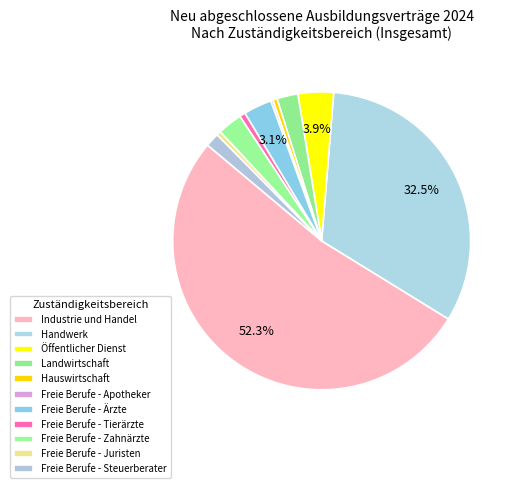

What is the smallest slice in the pie chart?

Freie Berufe - Apotheker